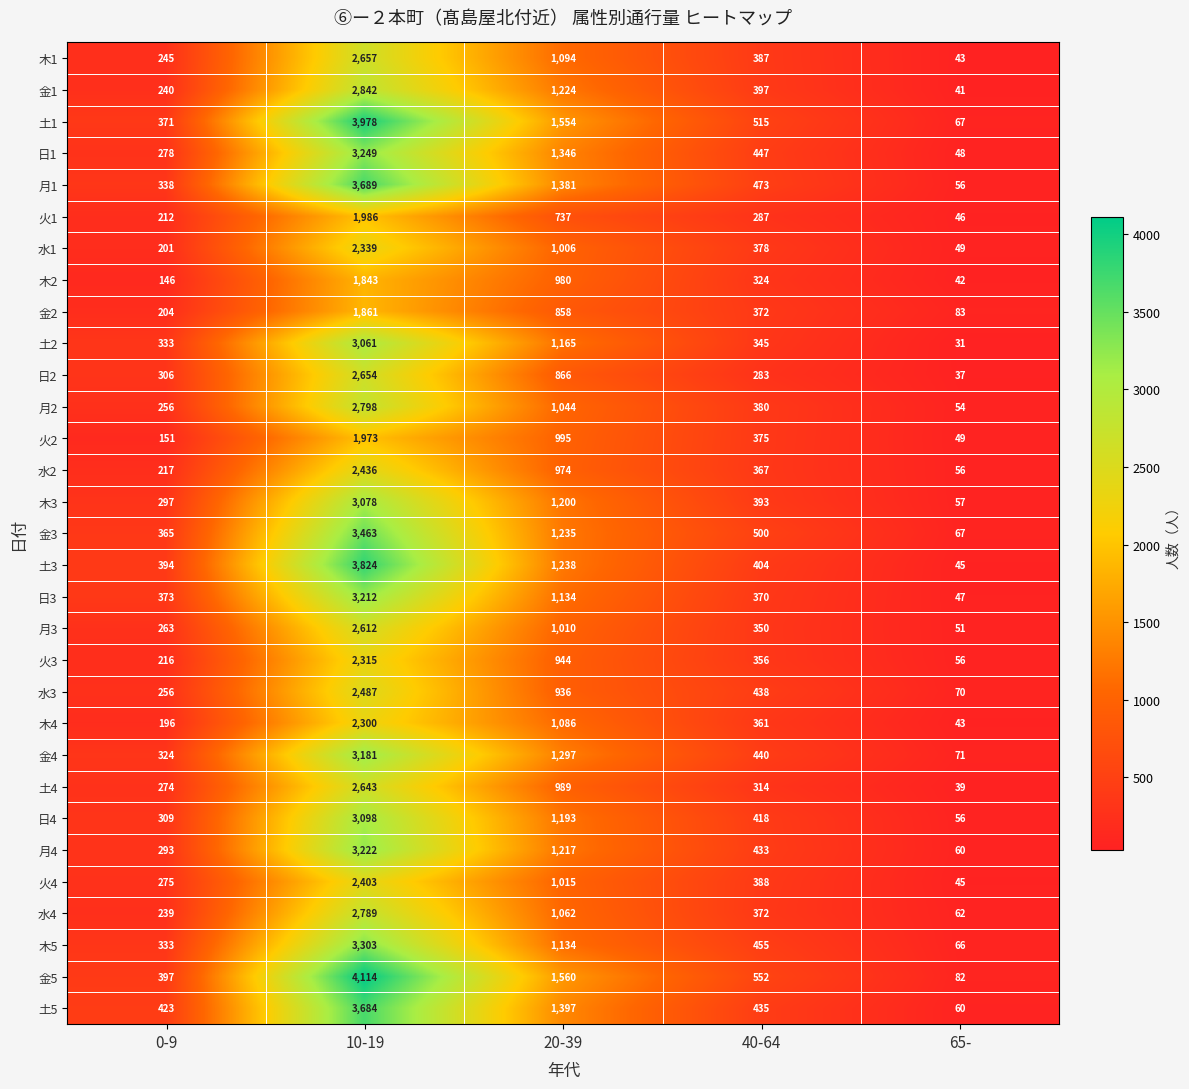

Which series changed the most between 0-9 and 10-19?

金5